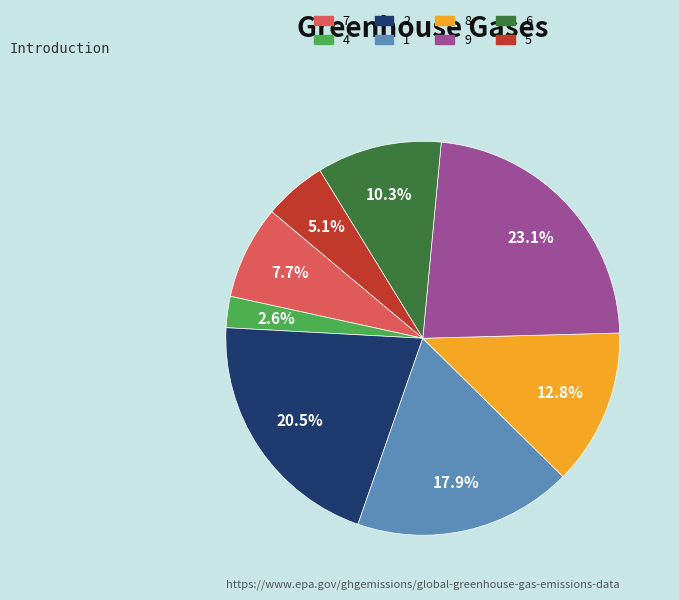

Which has a higher value, 9 or 4?

9